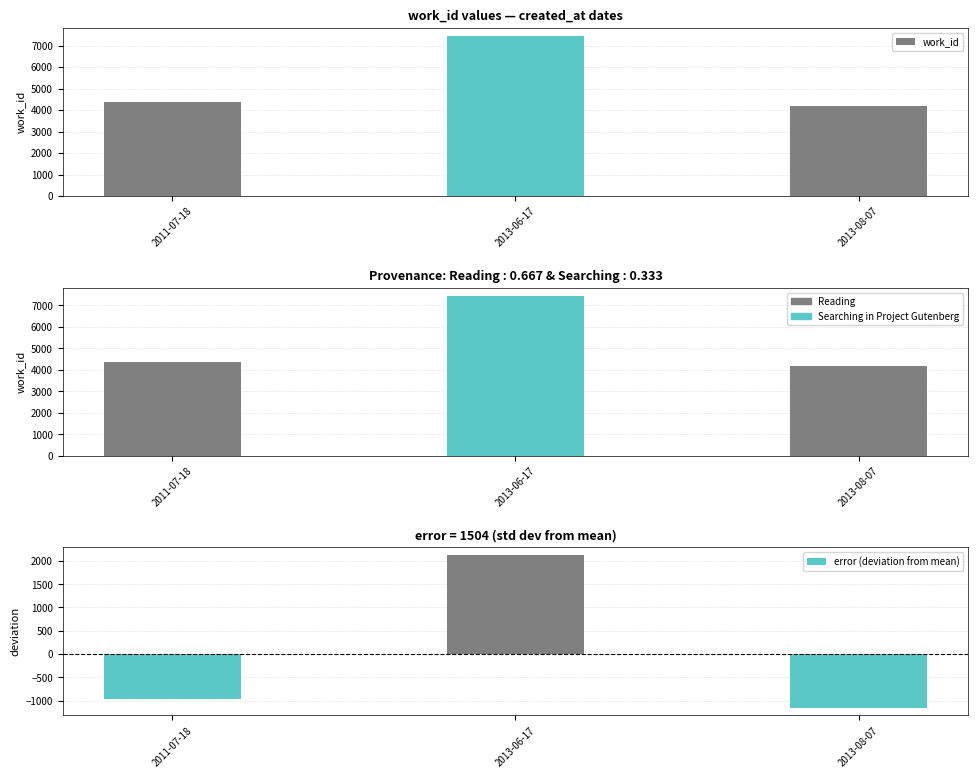

True or false: error (deviation from mean) has a value of 1341.7 at 2013-06-17.

False